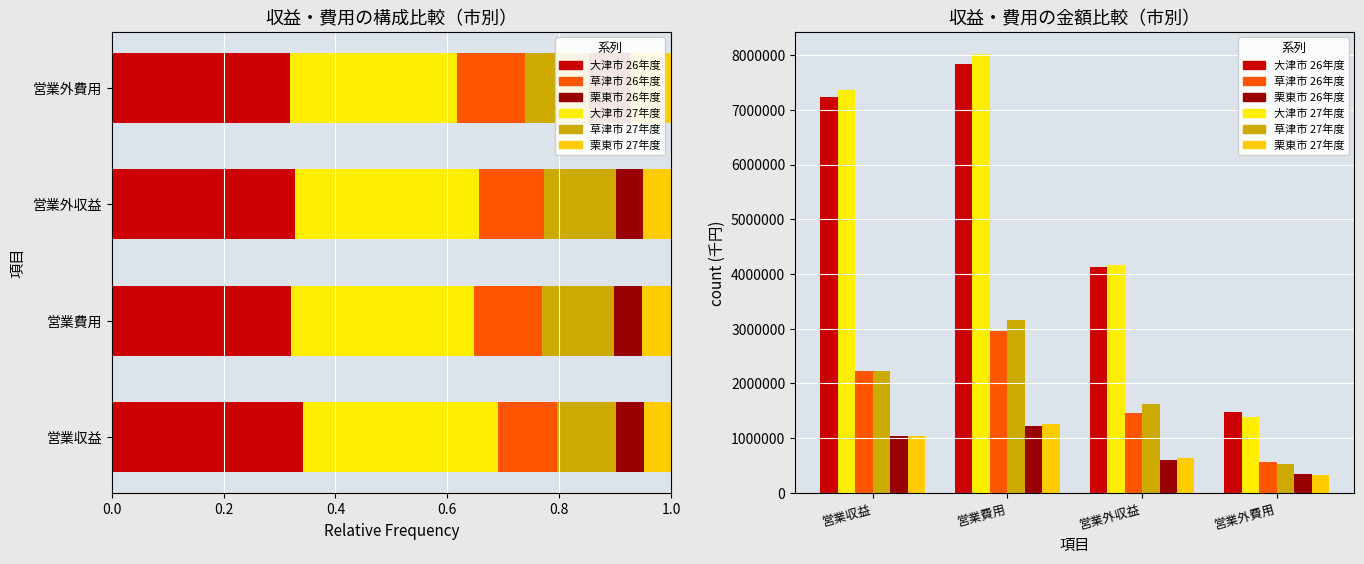

Count the number of data series in this chart.

6